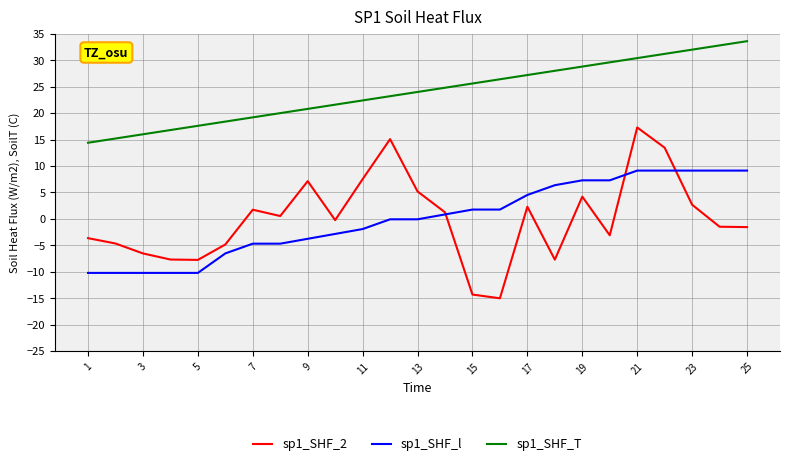

What is the minimum value shown in the chart?

-15.0